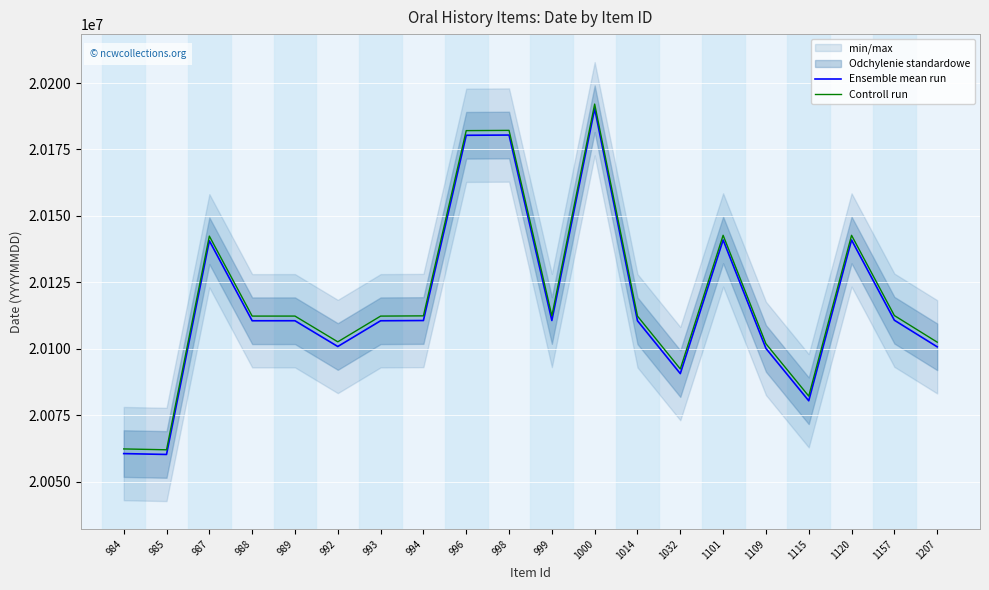

What is the difference between the maximum and minimum values in the Ensemble mean run series?

130113.0